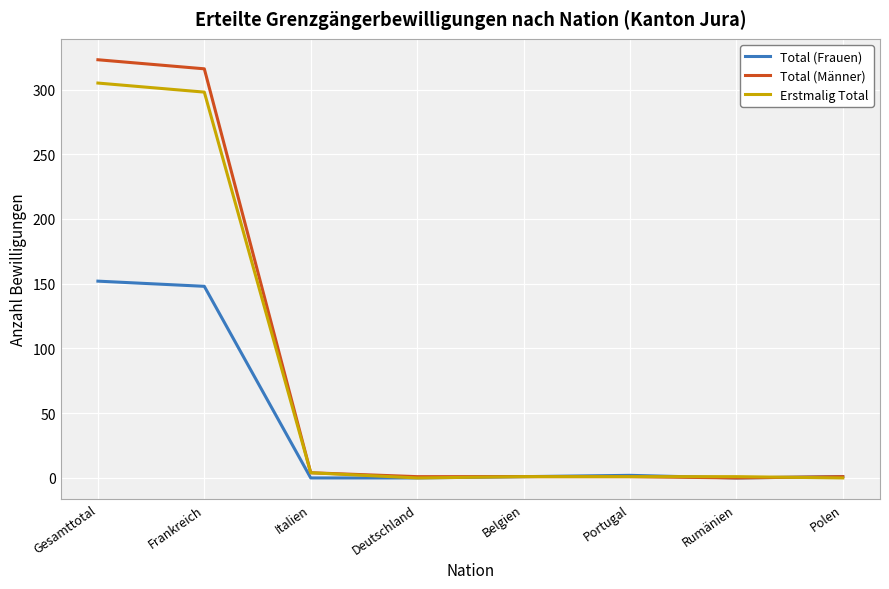

What is the average value of the Total (Frauen) series?

38